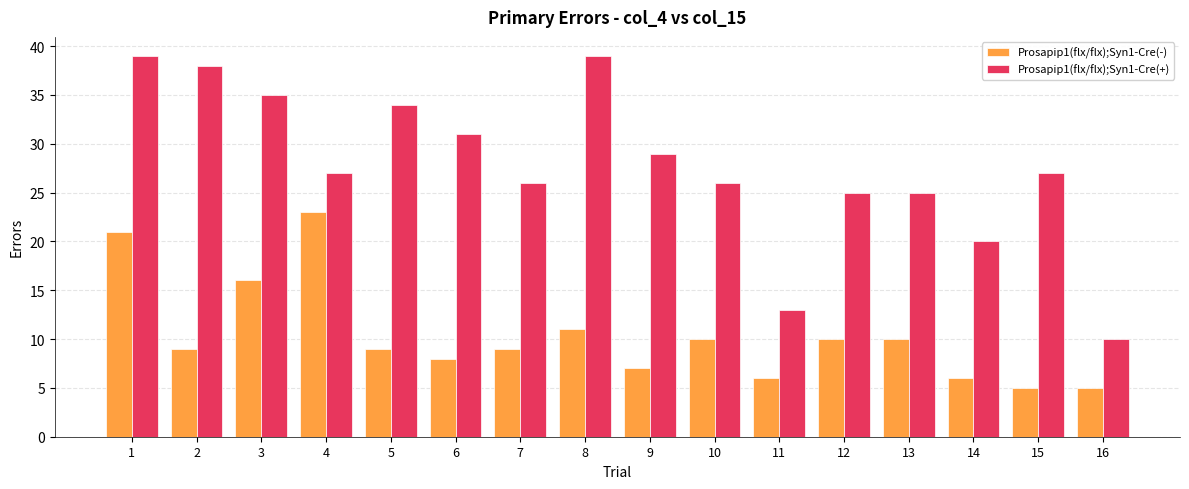

Which series changed the most between 5 and 8?

Prosapip1(flx/flx);Syn1-Cre(+)